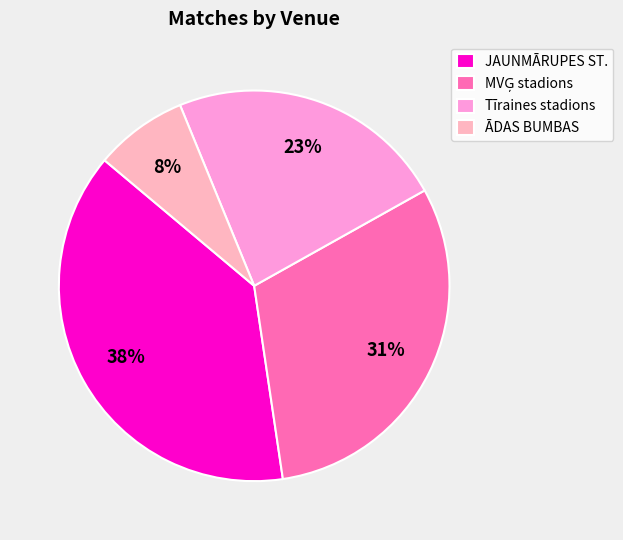

The Tīraines stadions slice represents 14% of the pie. True or false?

False